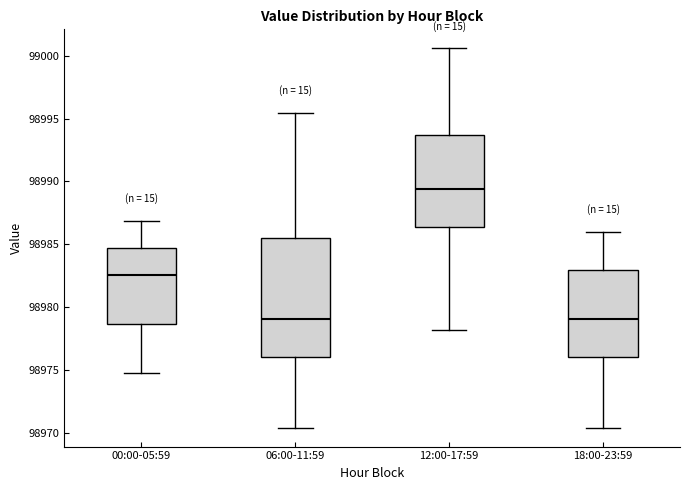

Comparing the boxes themselves (not the whiskers), which one is the tallest?

06:00-11:59